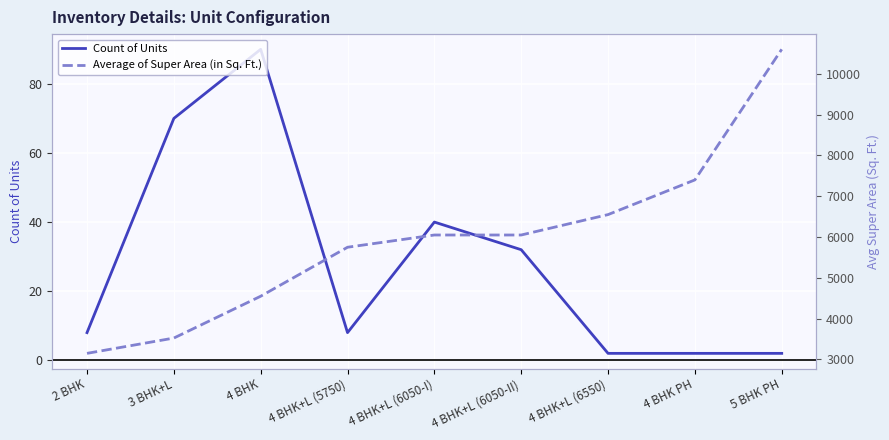

Which category has the lowest value in the Average of Super Area (in Sq. Ft.) series?

2 BHK